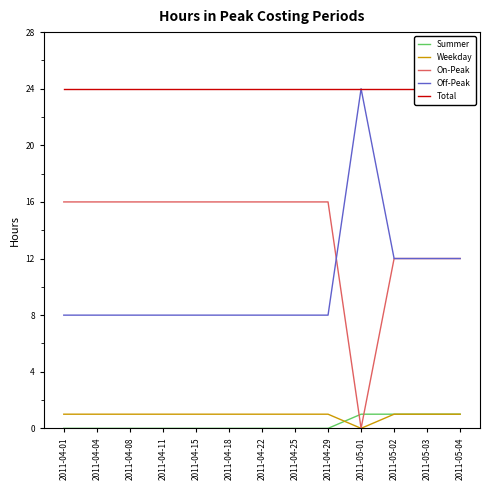

The Off-Peak series shows 4 at 2011-04-22. True or false?

False